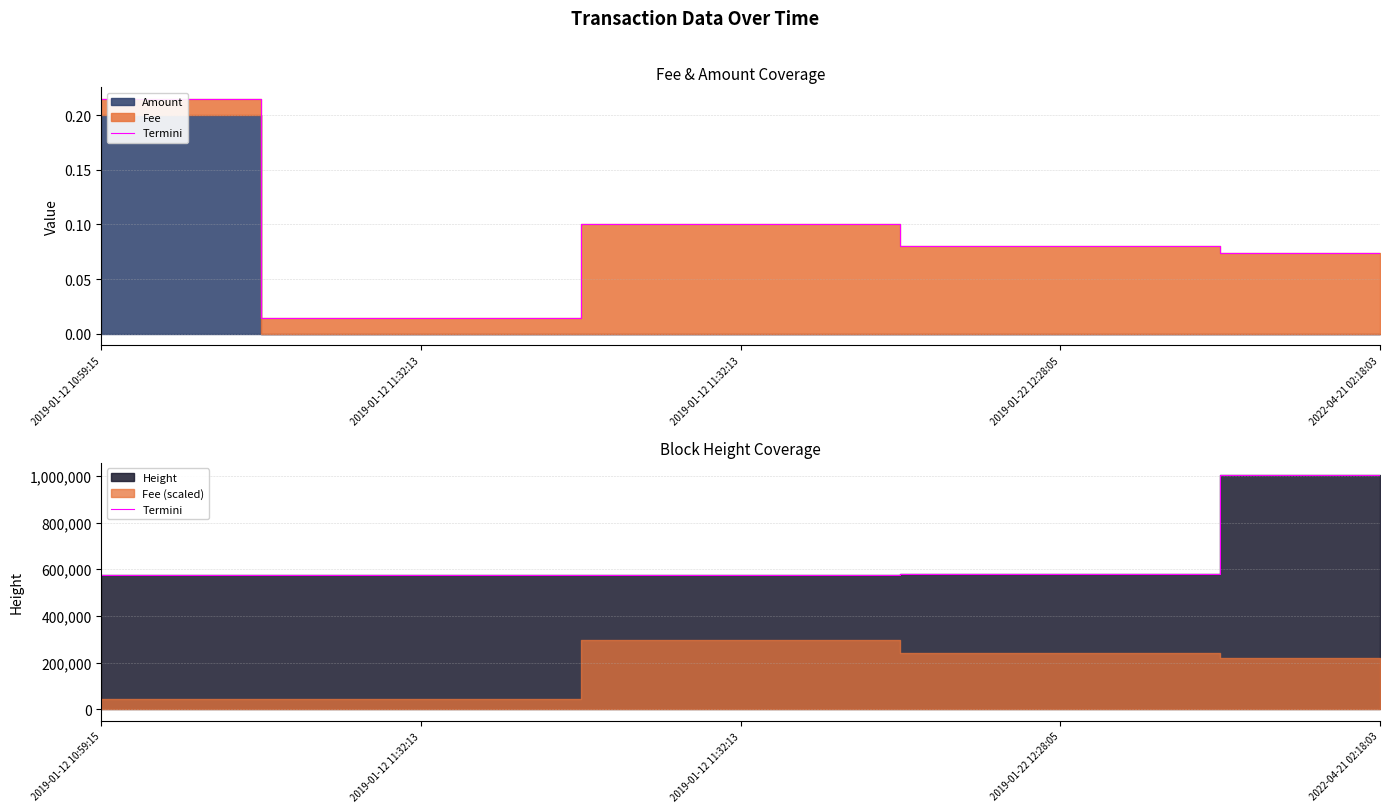

The value at 2019-01-12 11:32:13 is 577040. True or false?

True